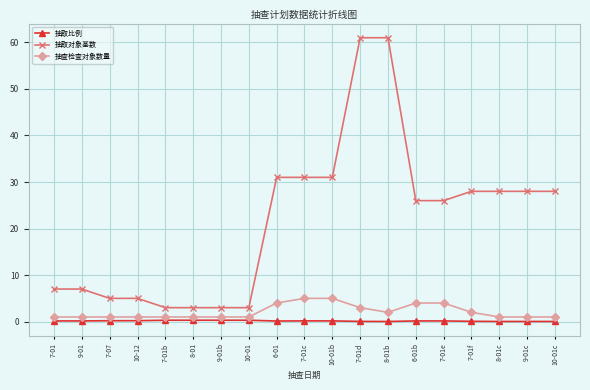

What are all the series names shown in the legend?

抽取比例, 抽取对象基数, 抽查检查对象数量